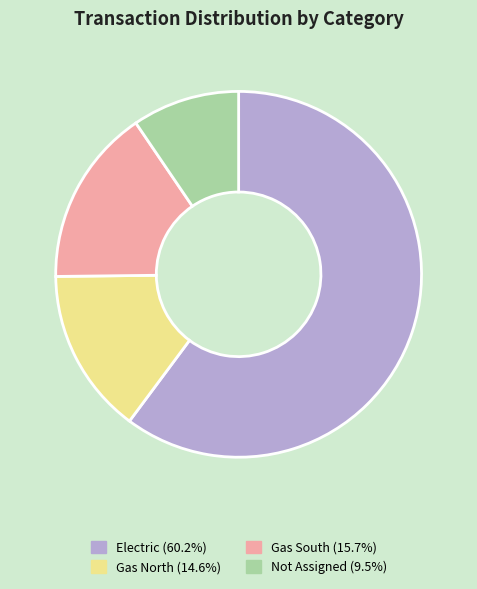

Rank the categories by value from highest to lowest.

Electric, Gas South, Gas North, Not Assigned